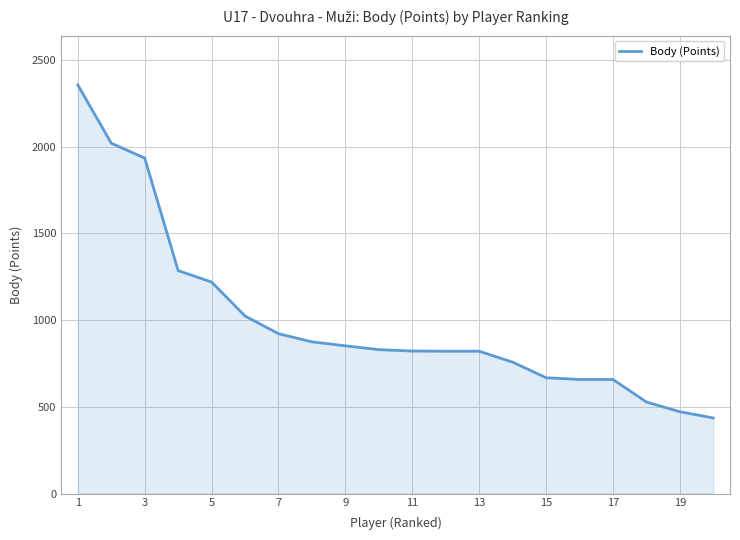

What is the minimum value shown in the chart?

436